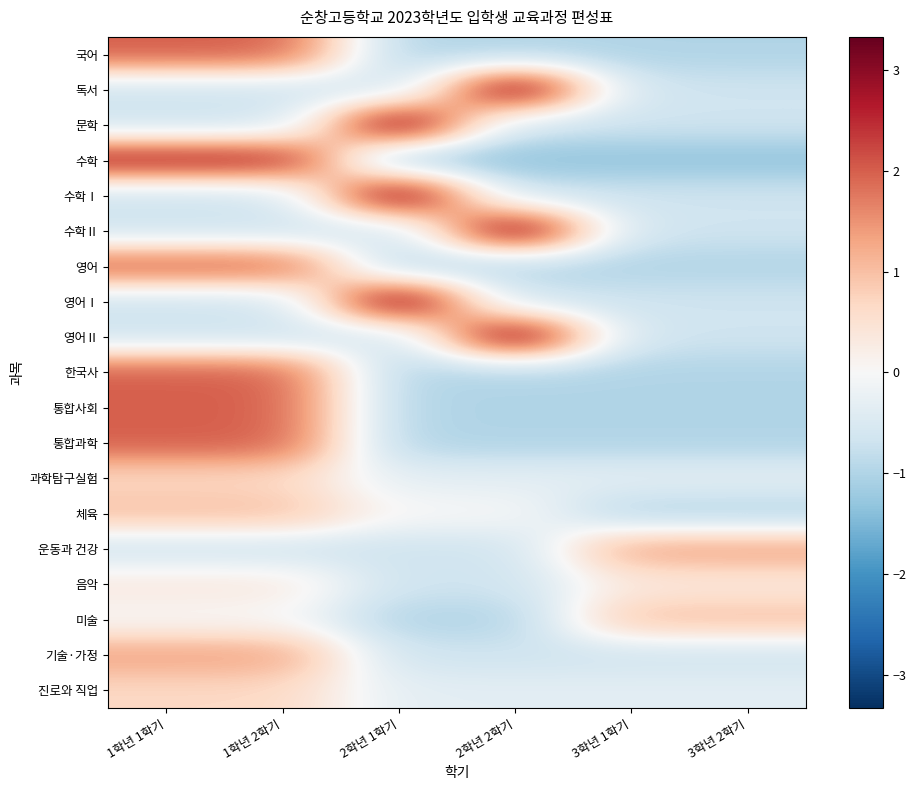

List the series in order of their peak value, highest first.

독서, 문학, 수학Ⅰ, 수학Ⅱ, 영어Ⅰ, 영어Ⅱ, 수학, 국어, 영어, 한국사, 통합사회, 통합과학, 운동과 건강, 기술·가정, 체육, 미술, 과학탐구실험, 진로와 직업, 음악